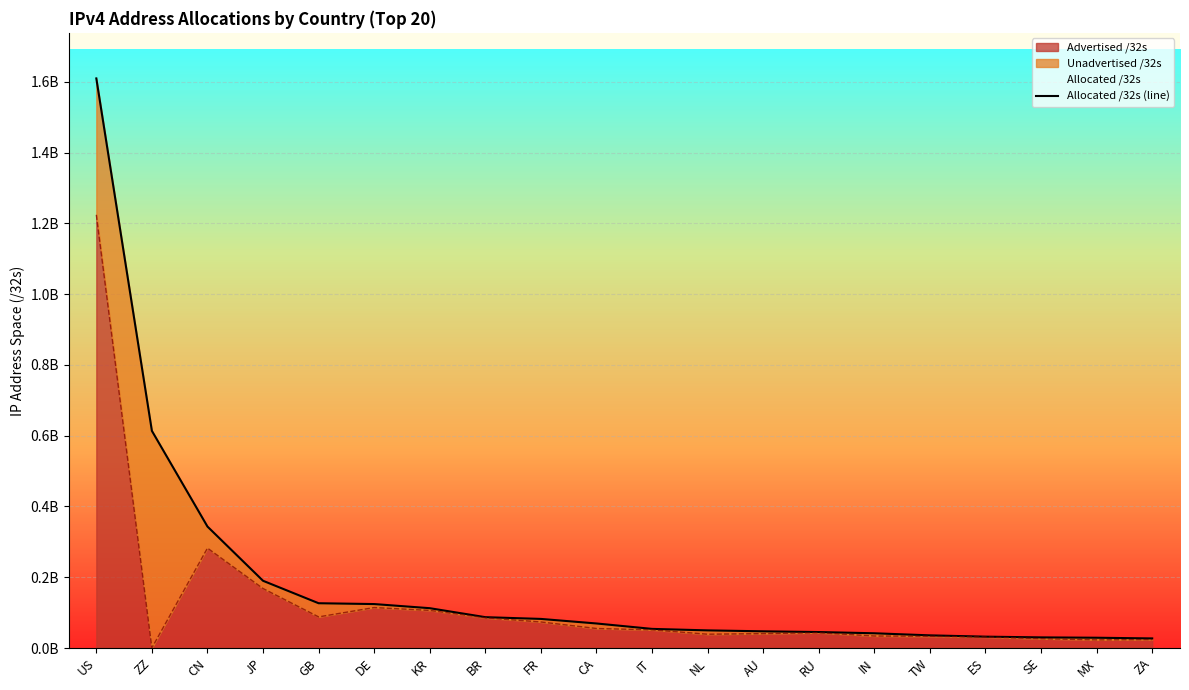

True or false: the data has more than 2 interior local peaks.

False